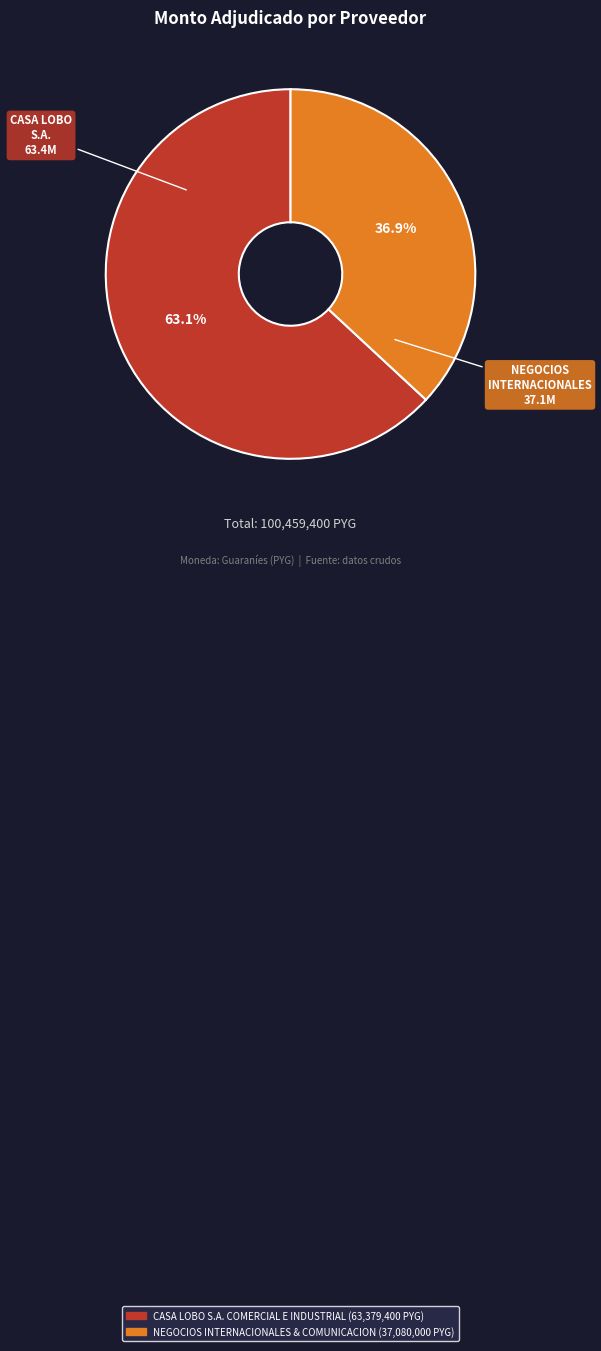

Does any single category account for the majority?

Yes